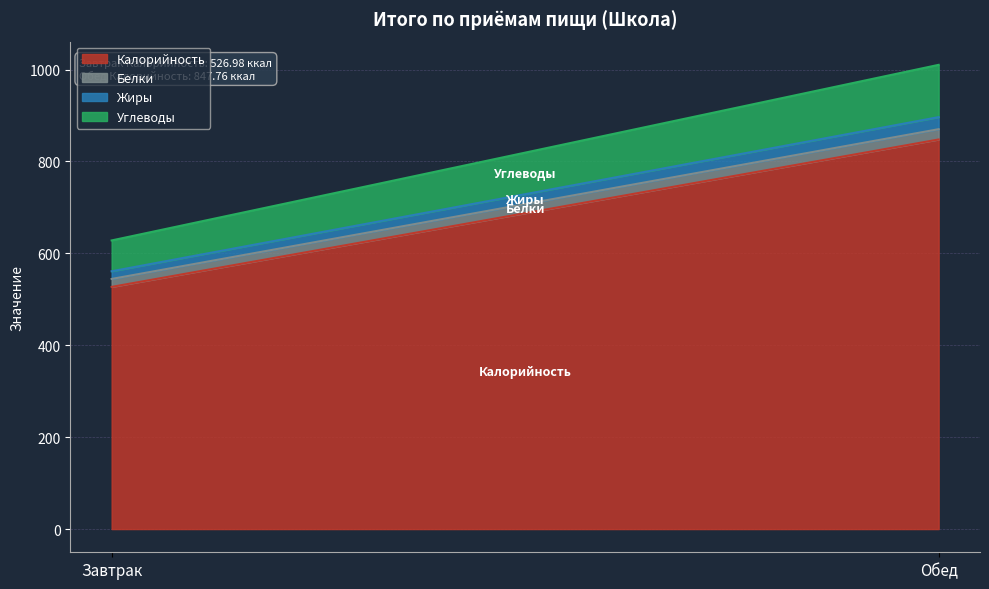

Is the value of Углеводы at Обед greater than the value of Белки at Завтрак?

Yes